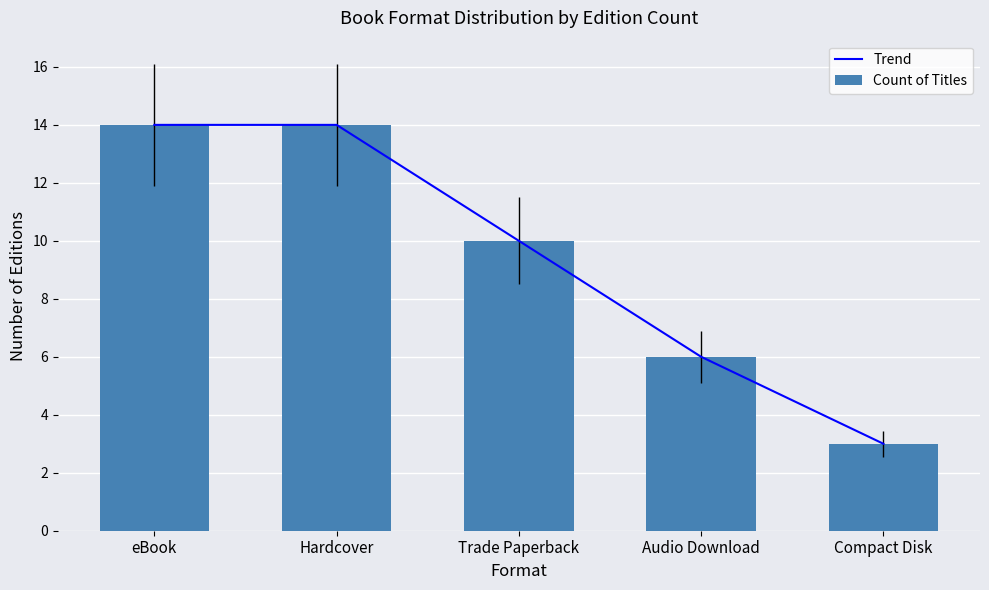

Which category has the highest value in the Count of Titles series?

eBook